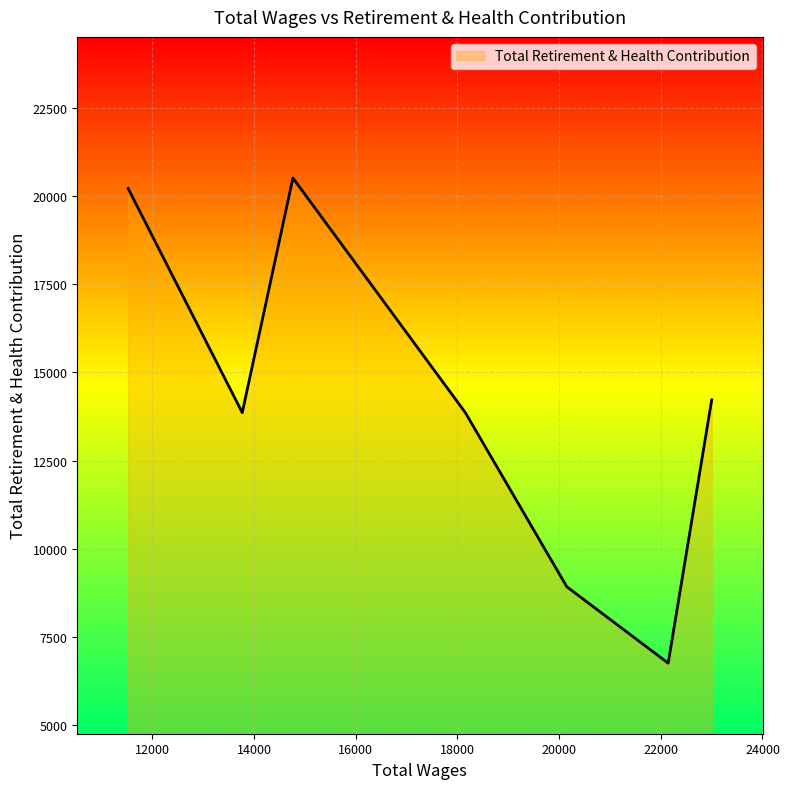

How many distinct data groups are displayed?

1